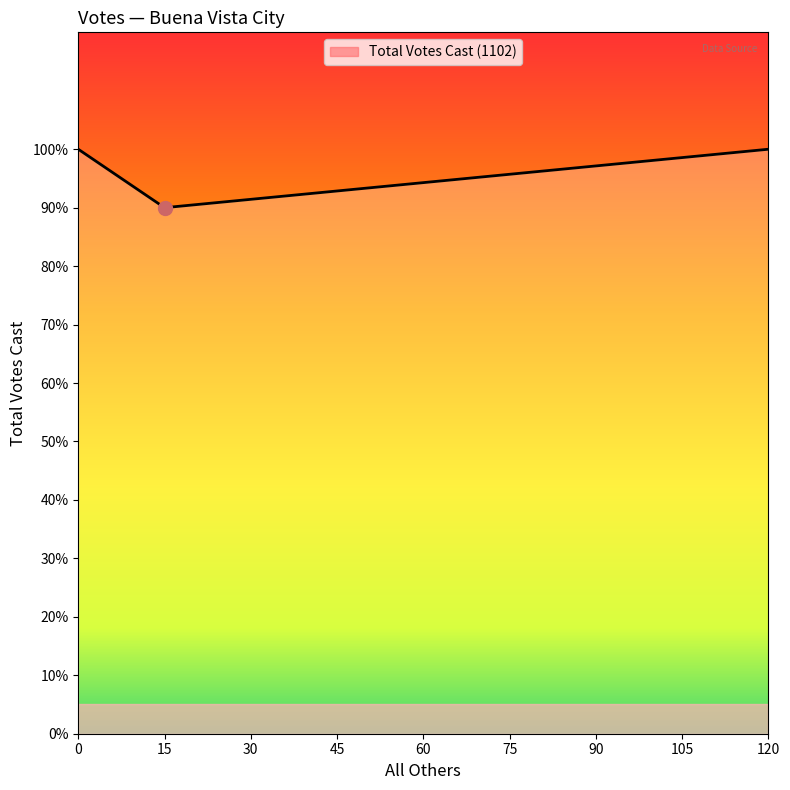

The chart shows a value of 57 at 0. True or false?

False